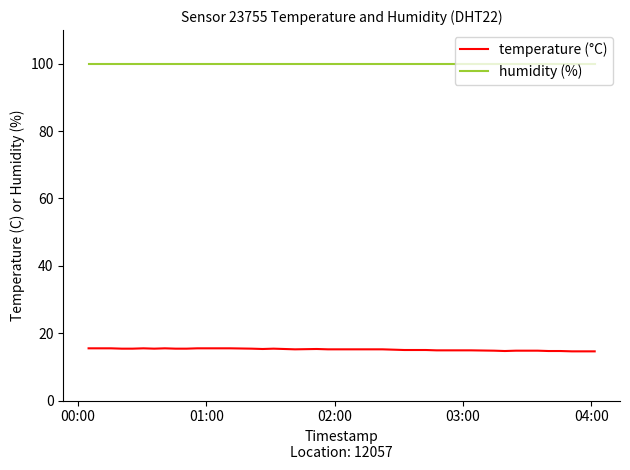

How many lines are shown in the chart?

2